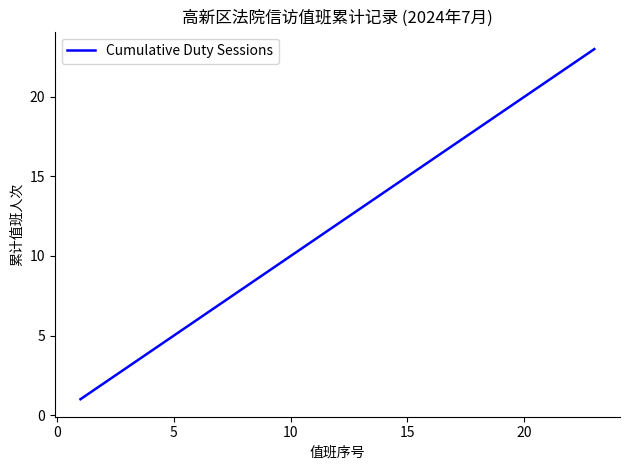

What is the greatest value displayed?

23